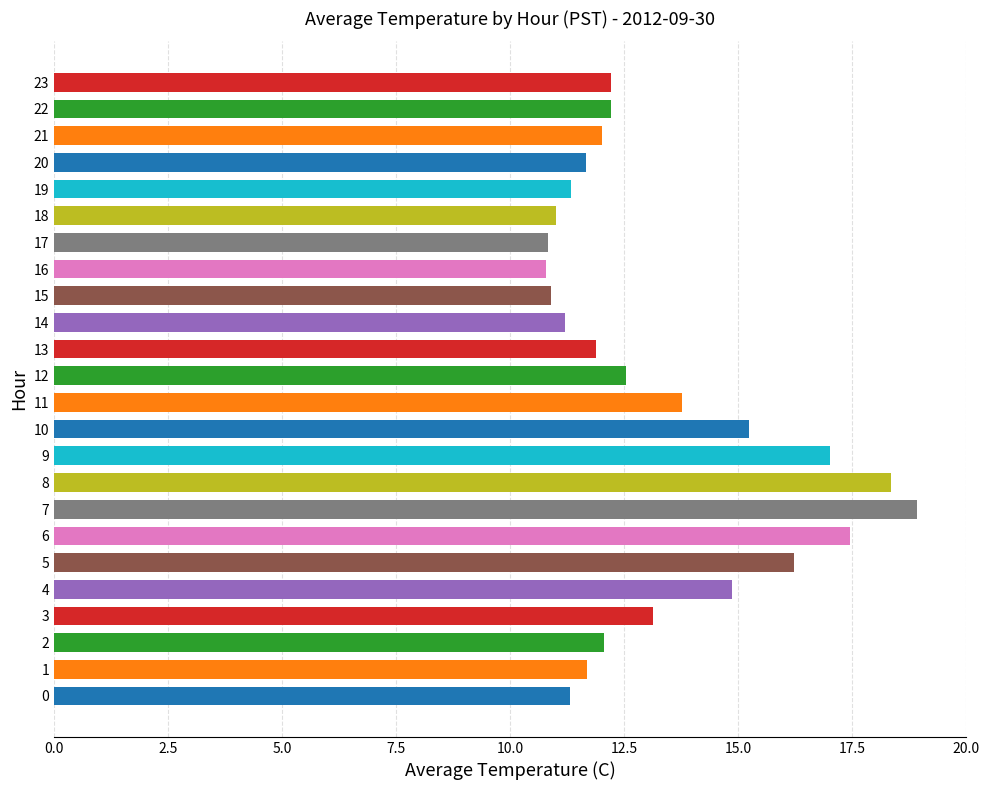

What is the sum of all values?

318.5